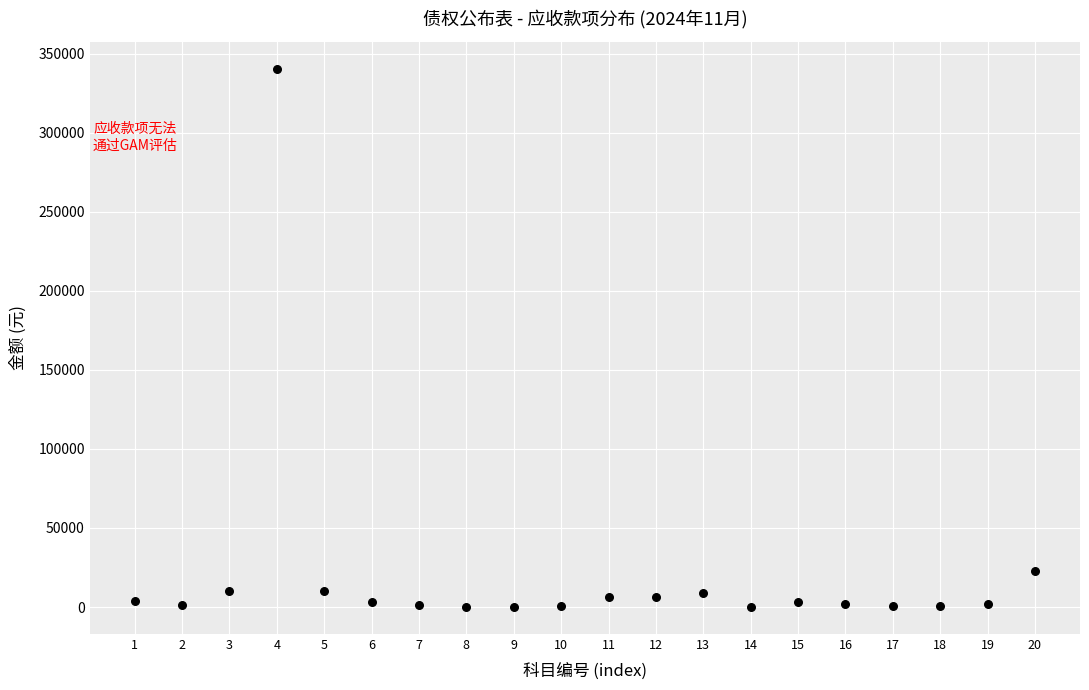

What Y value in the scatter plot is closest to 170274?

23000.0